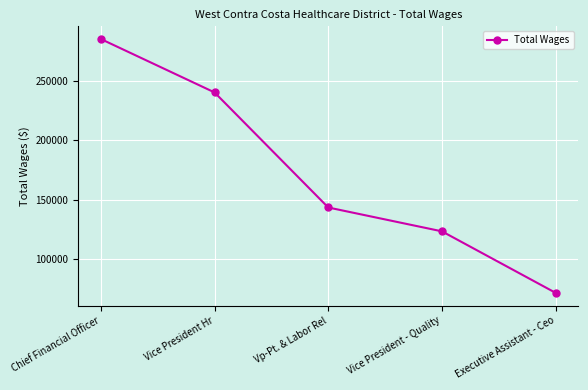

What is the change in value from Vice President Hr to Vice President - Quality?

-116574